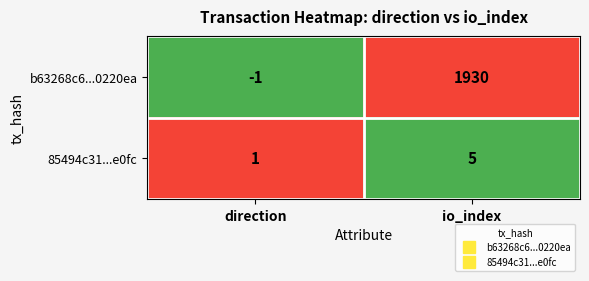

Reading right to left, what are all the values shown in this chart?

b63268c6...0220ea: 1930	-1
85494c31...e0fc: 5	1